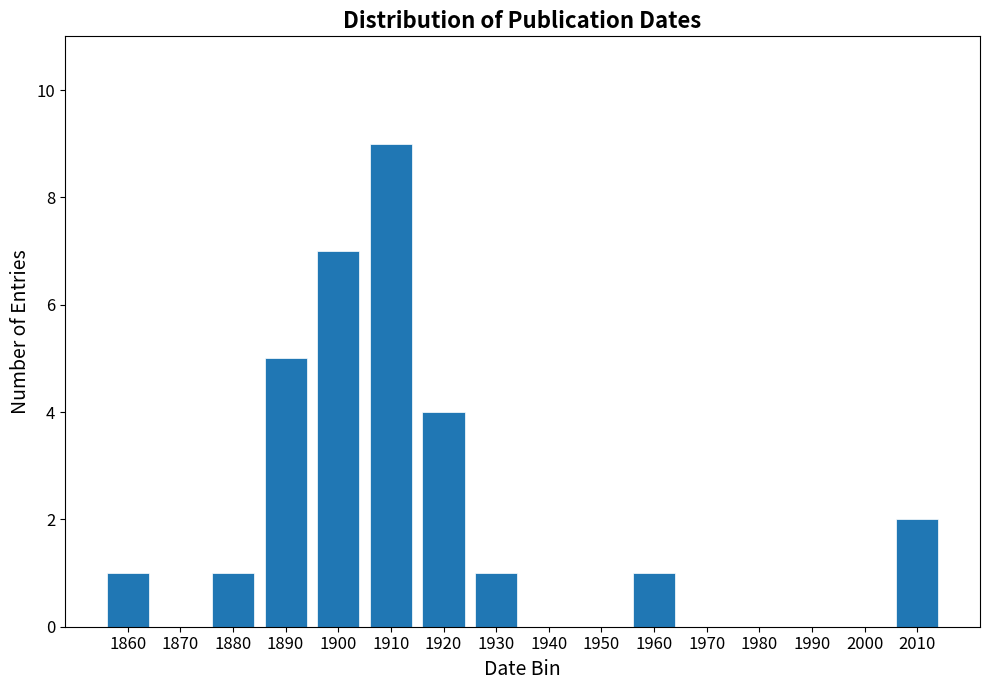

Reading left to right, extract all data points from this chart.

1860=1	1870=0	1880=1	1890=5	1900=7	1910=9	1920=4	1930=1	1940=0	1950=0	1960=1	1970=0	1980=0	1990=0	2000=0	2010=2